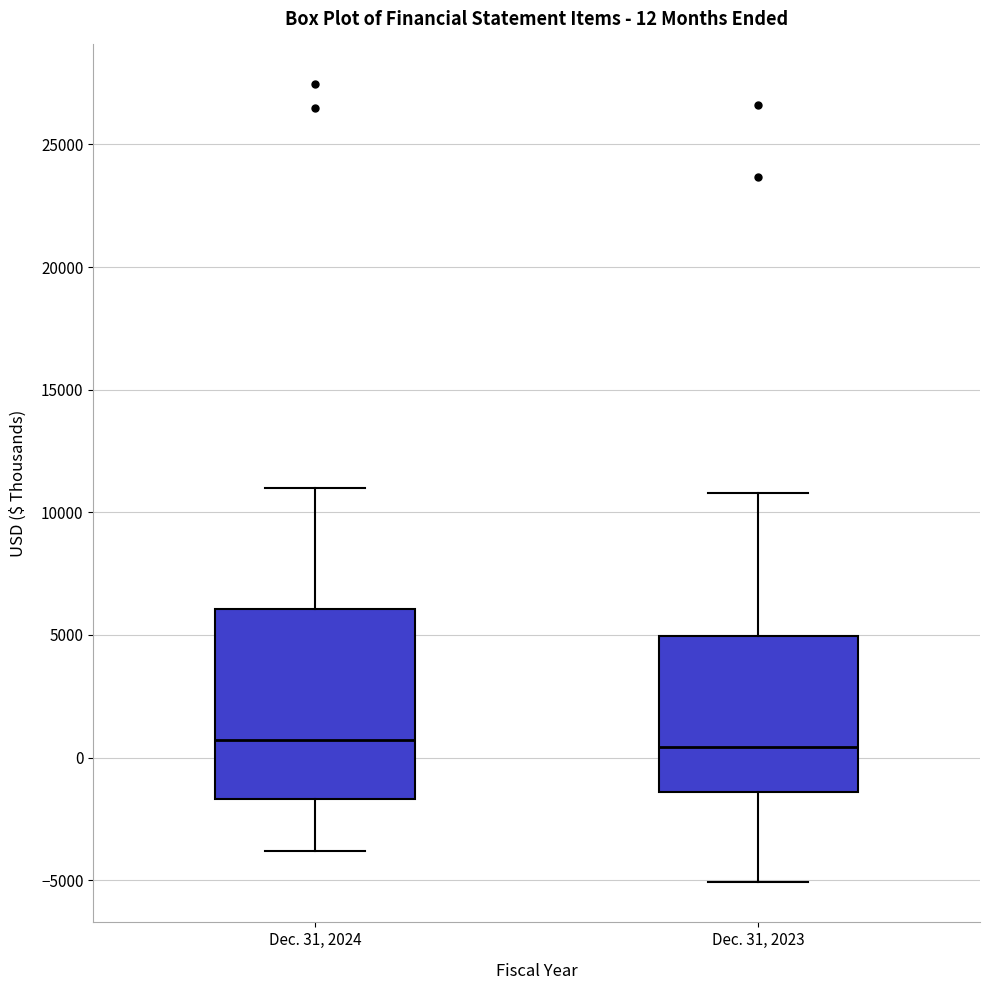

Comparing the boxes themselves (not the whiskers), which one is the tallest?

Dec. 31, 2024